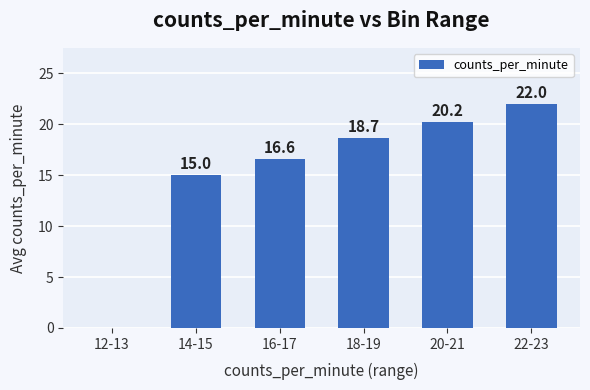

Reading left to right, what are all the values shown in this chart?

0.0	15.0	16.6	18.7	20.2	22.0